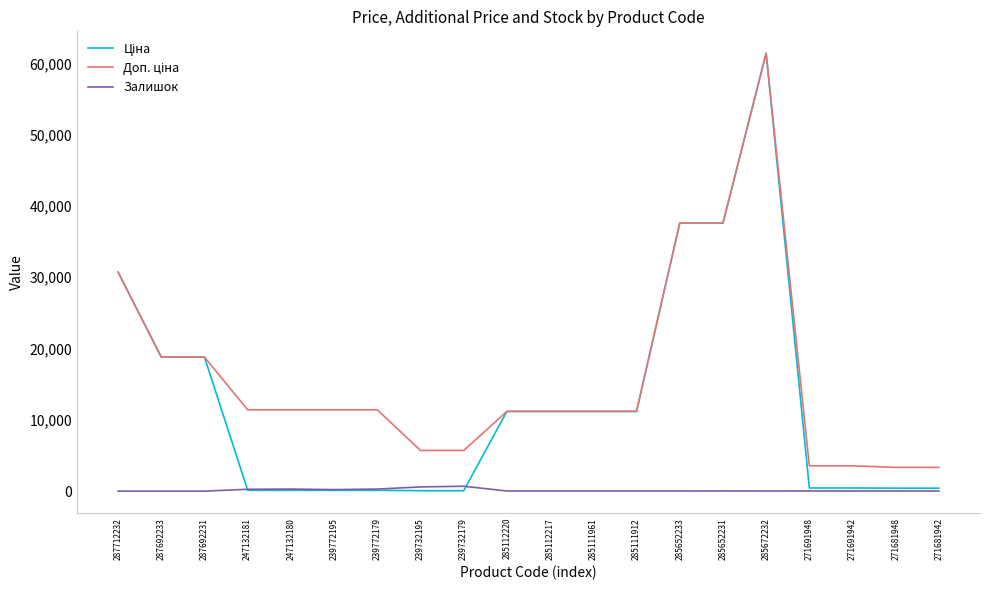

At which category is the sum across all series the highest?

285672232